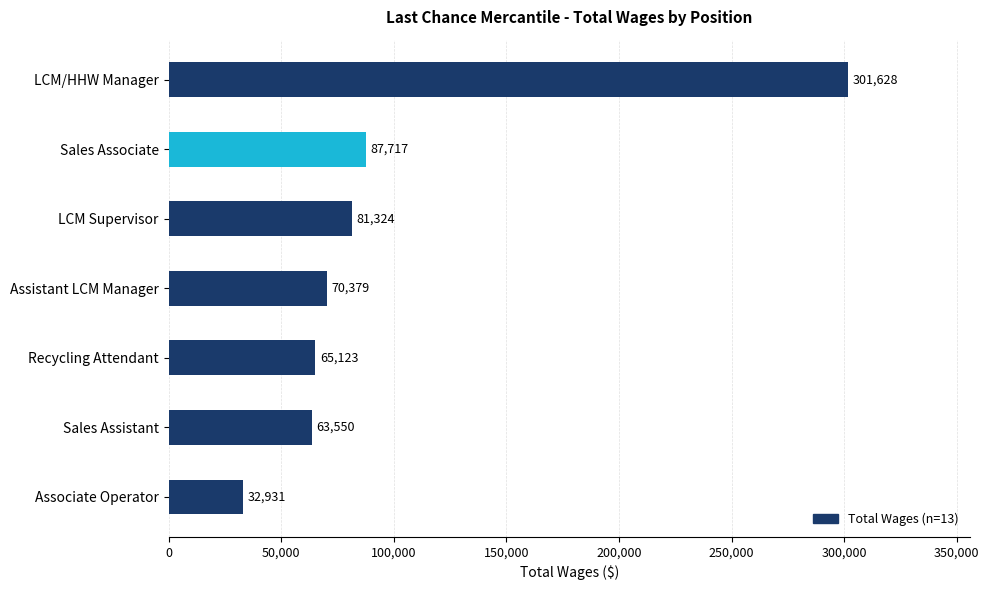

Rank the categories by value from lowest to highest.

Associate Operator, Sales Assistant, Recycling Attendant, Assistant LCM Manager, LCM Supervisor, Sales Associate, LCM/HHW Manager